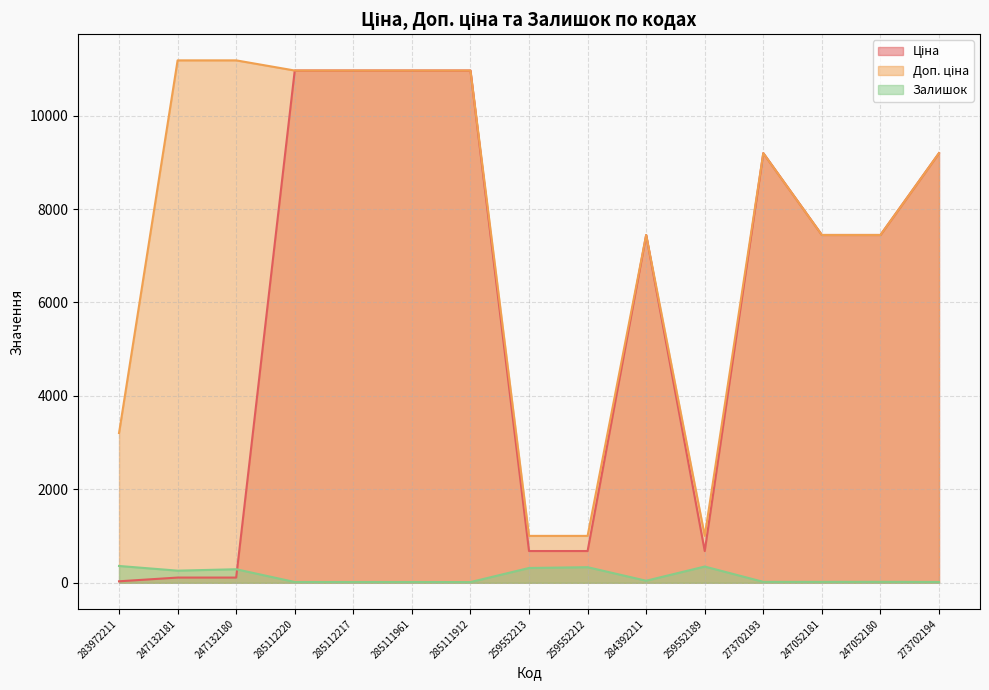

What is the total value across all series at 283972211?

3597.1